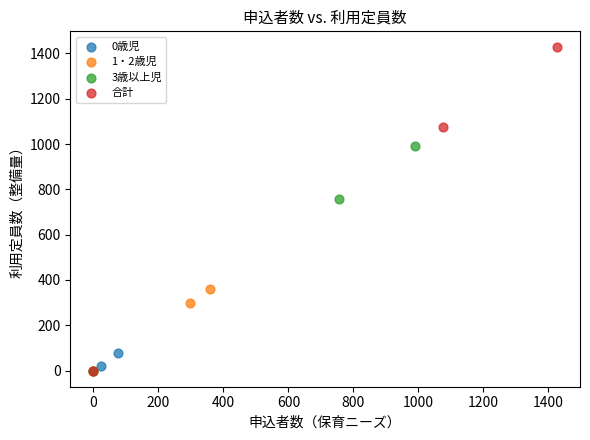

Which series has the widest spread of Y values?

合計